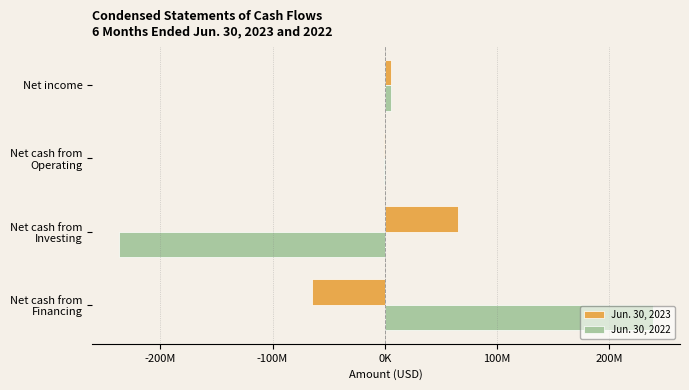

What are all the series names shown in the legend?

Jun. 30, 2023, Jun. 30, 2022